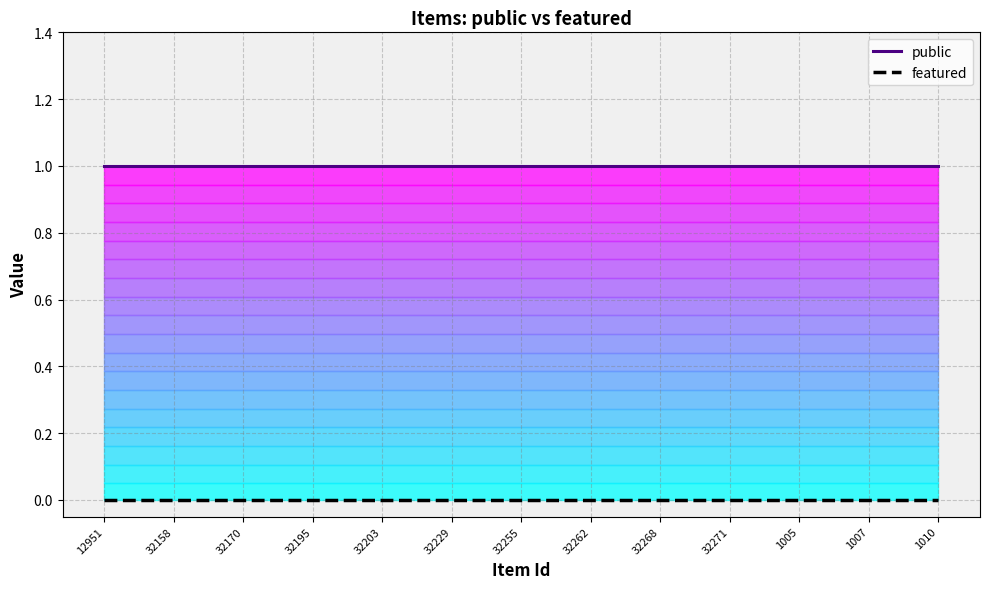

List the series in order of their peak value, lowest first.

featured, public